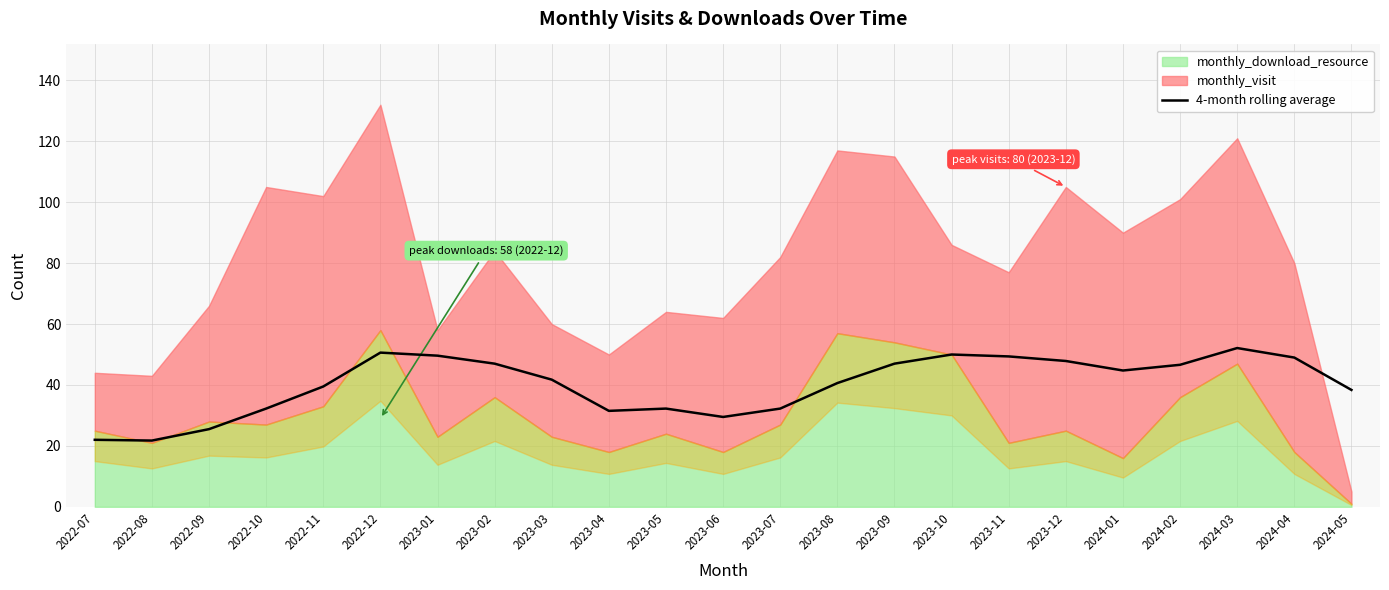

What is the sum of the values at 2022-12 and 2023-04?

82.1